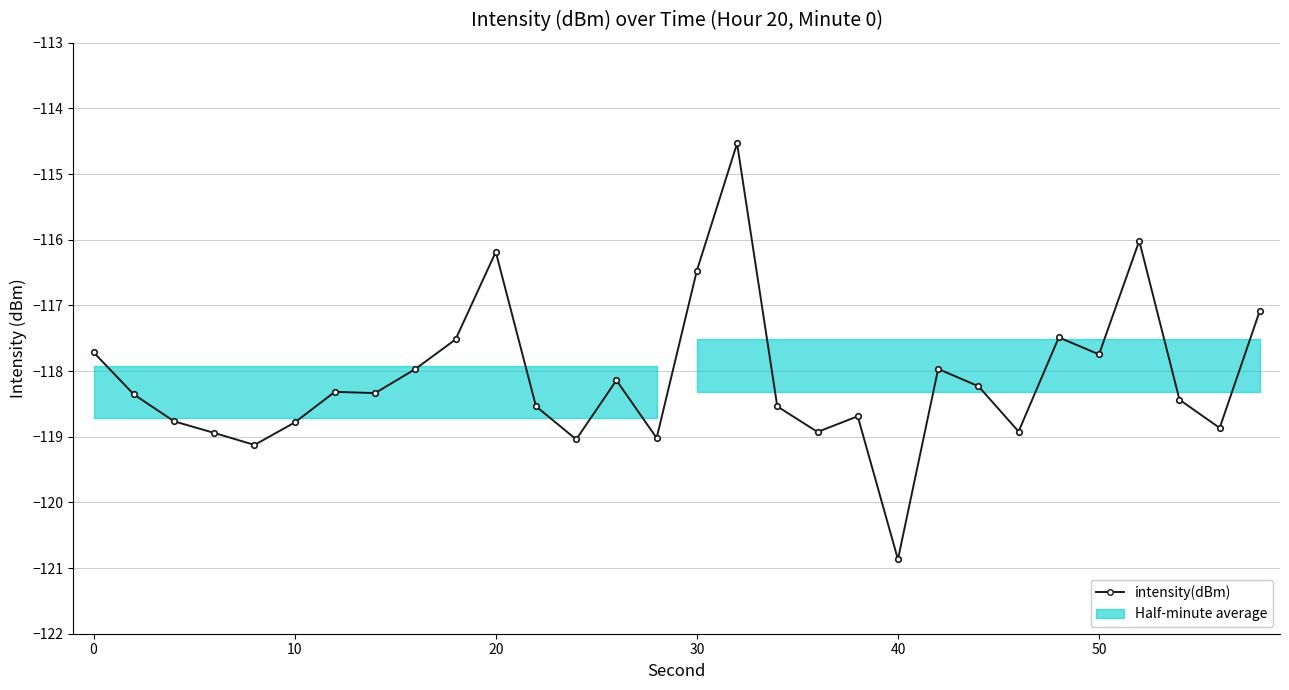

What is the value of the 9th point from the left?

-118.0